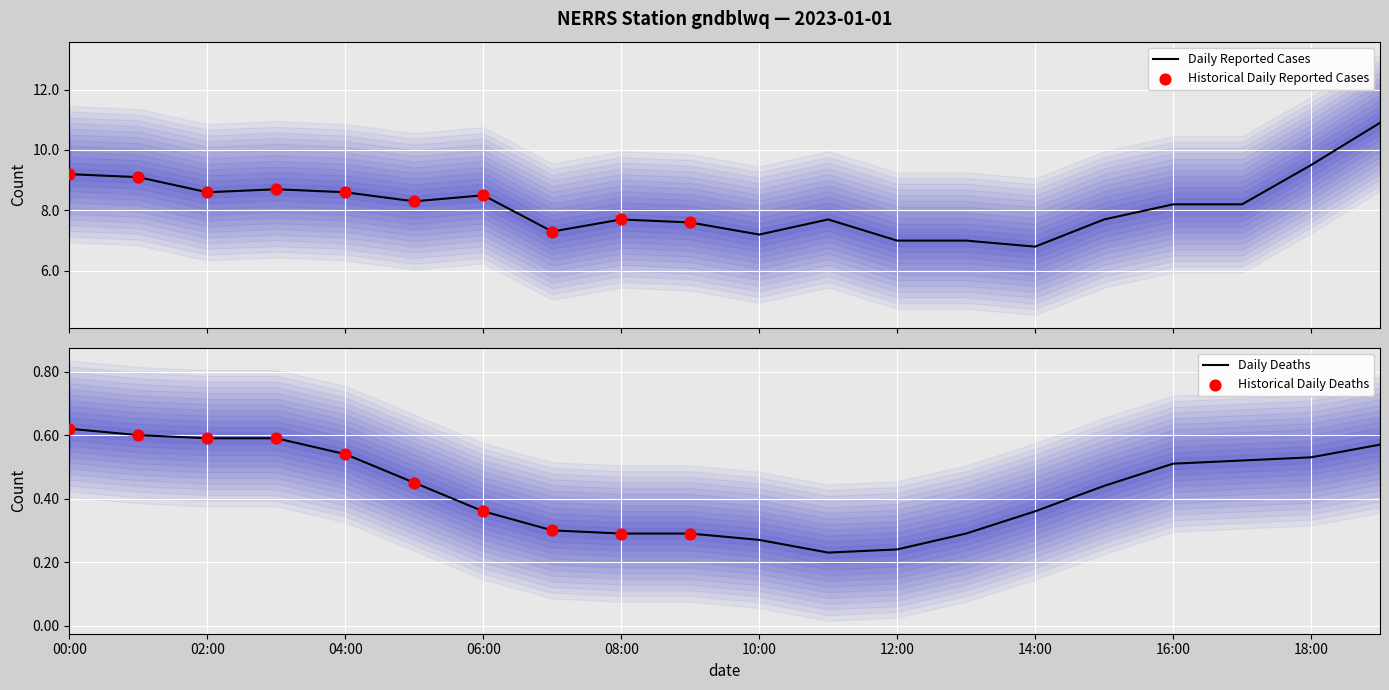

At which category is the sum across all series the highest?

2023-01-01T19:00:00Z